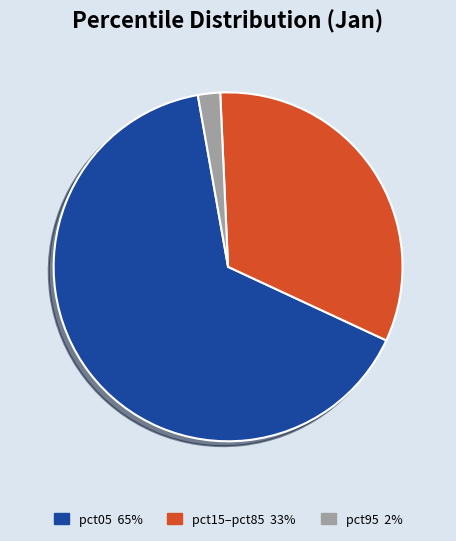

Which category accounts for the majority?

pct05 65%